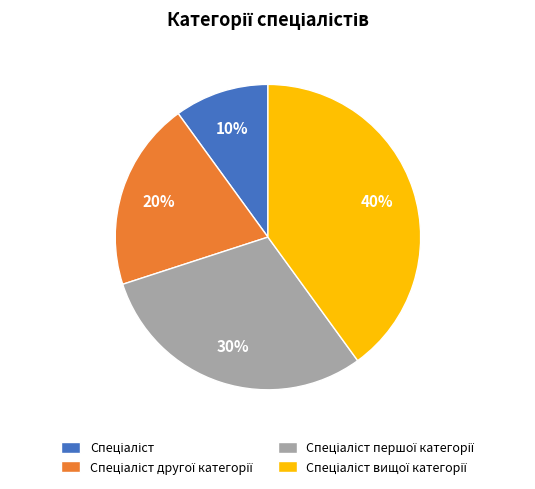

To the nearest percent, what is the average slice percentage?

25%